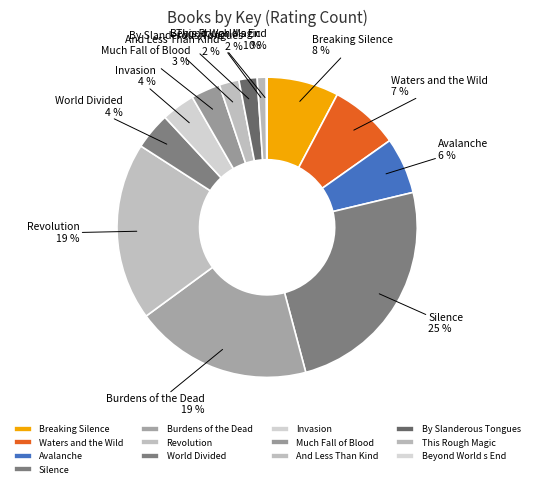

Approximately how many times larger is the value at This Rough Magic compared to Avalanche?

0.2